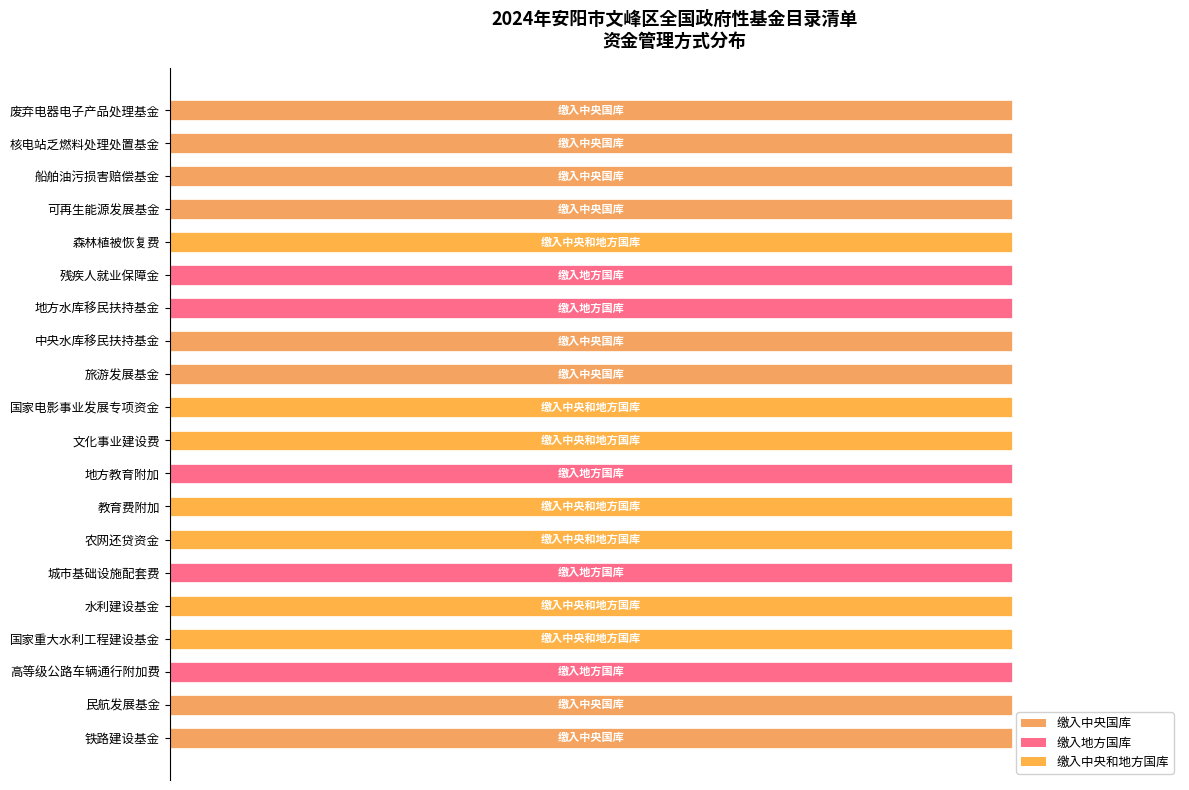

How many positive values does the 缴入地方国库 series have?

5